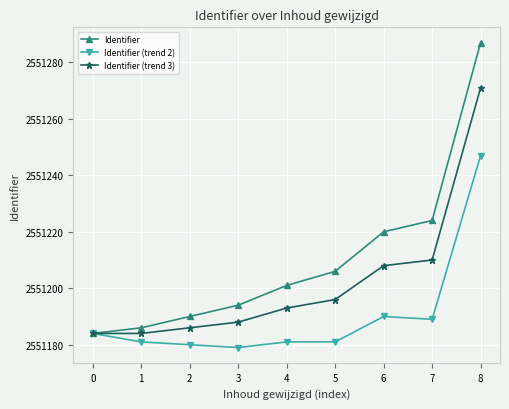

The Identifier (trend 2) series shows 650803 at 3. True or false?

False